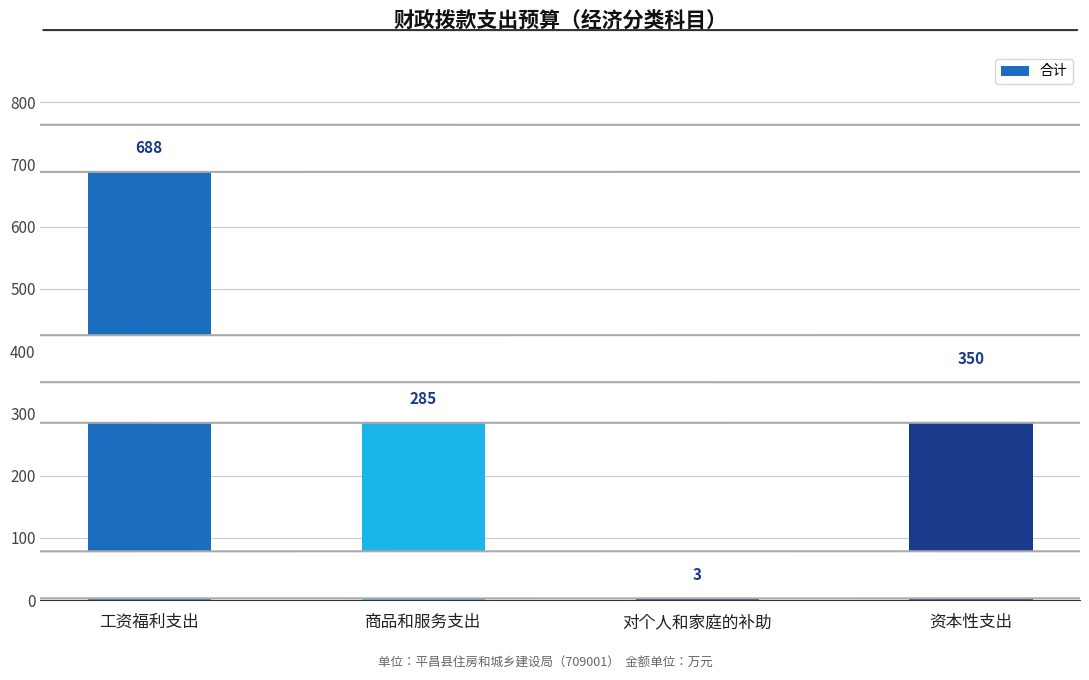

Rank the categories by value from highest to lowest.

工资福利支出, 资本性支出, 商品和服务支出, 对个人和家庭的补助